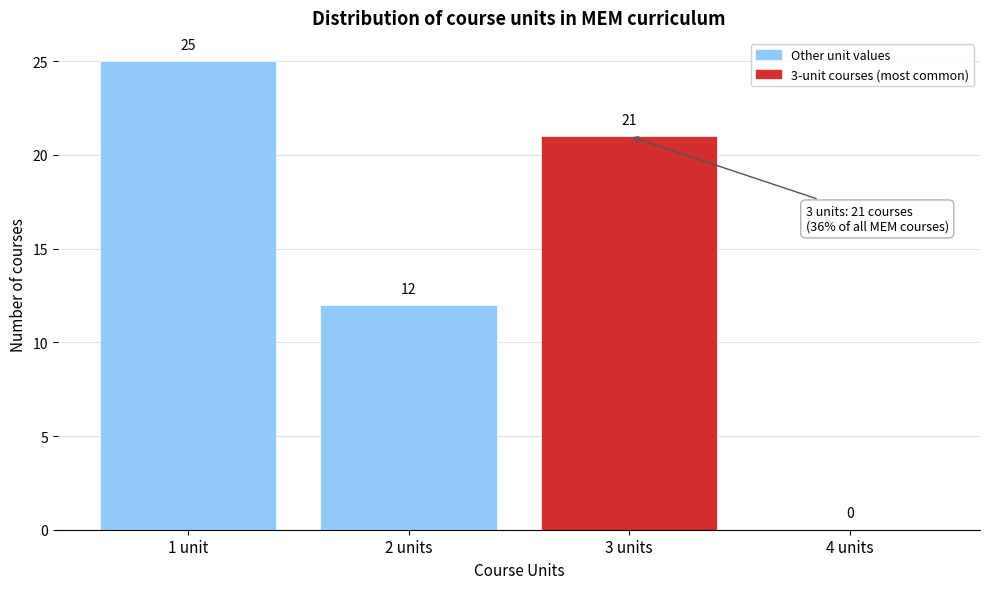

Reading left to right, list all the values displayed in this chart.

1 unit=25	2 units=12	3 units=21	4 units=0